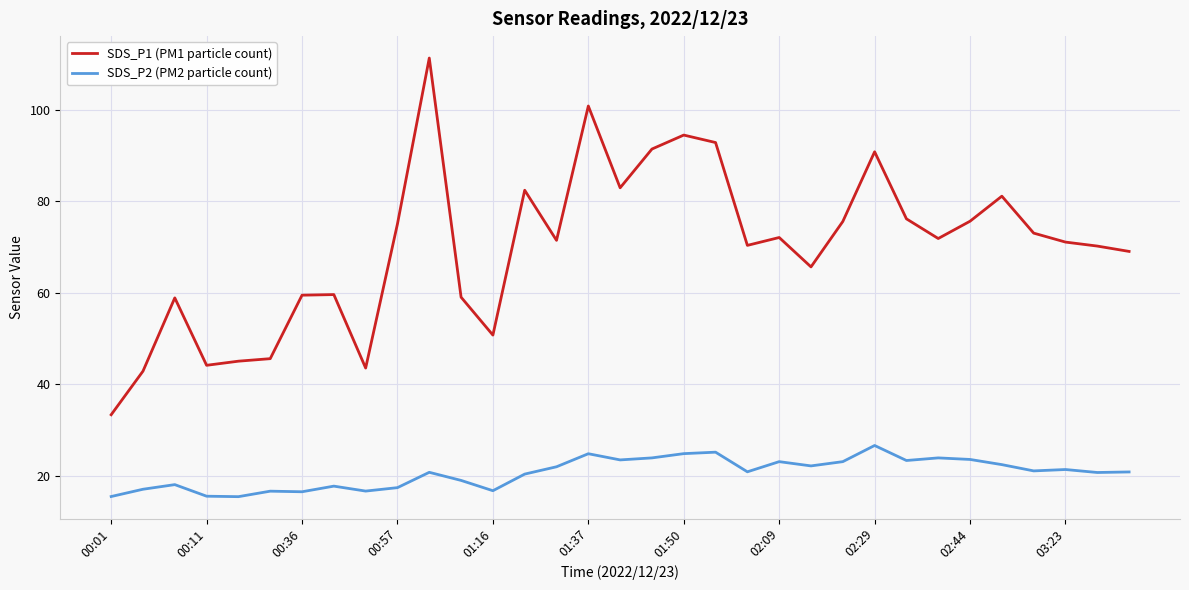

What is the highest value of the SDS_P2 (PM2 particle count) series?

26.6